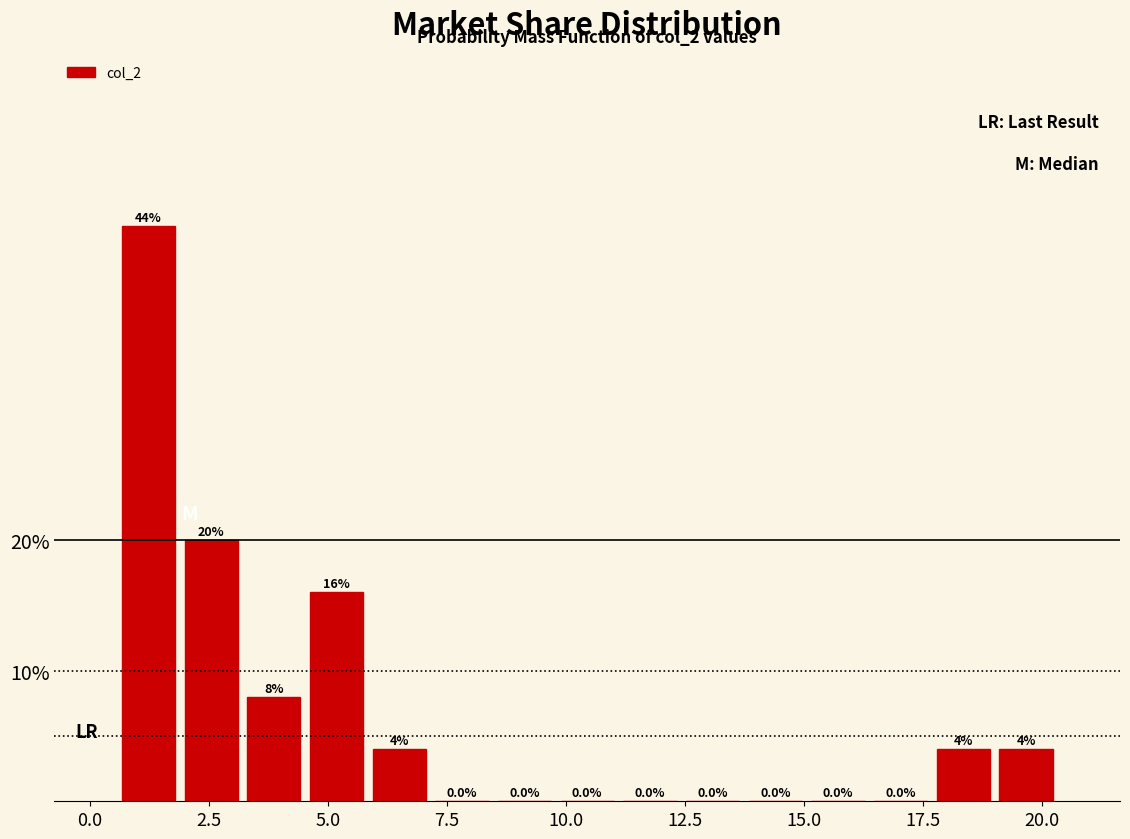

Read against the x-axis, roughly where is the centre of the tallest bar?

1.0